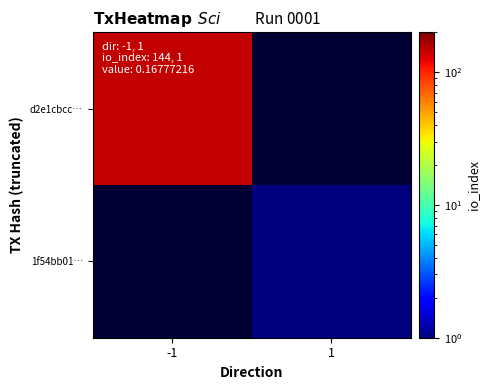

The 1f54bb01… series shows 1.0 at 1. True or false?

True